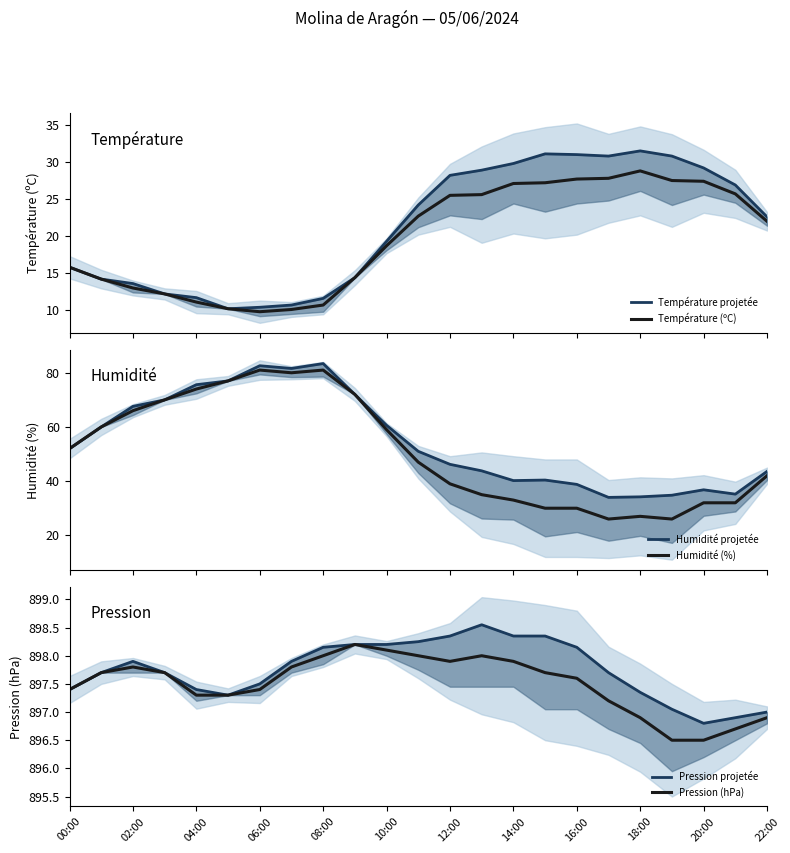

True or false: Pression projetée and Humidité (%) cross at least once.

False